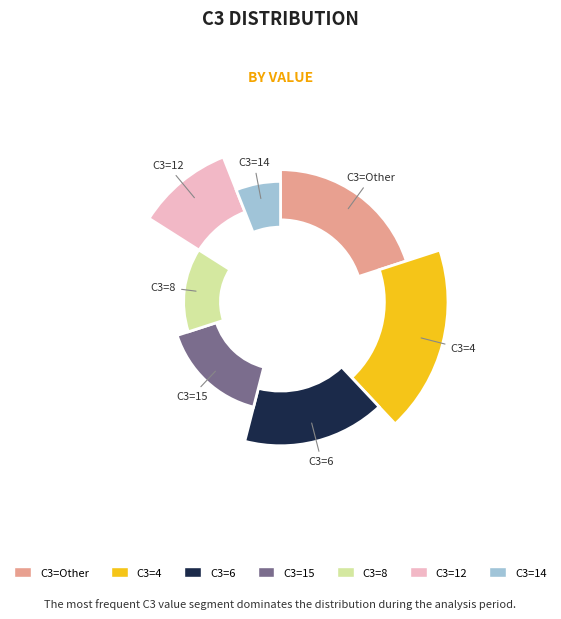

To the nearest percent, what portion does 15 represent?

14%